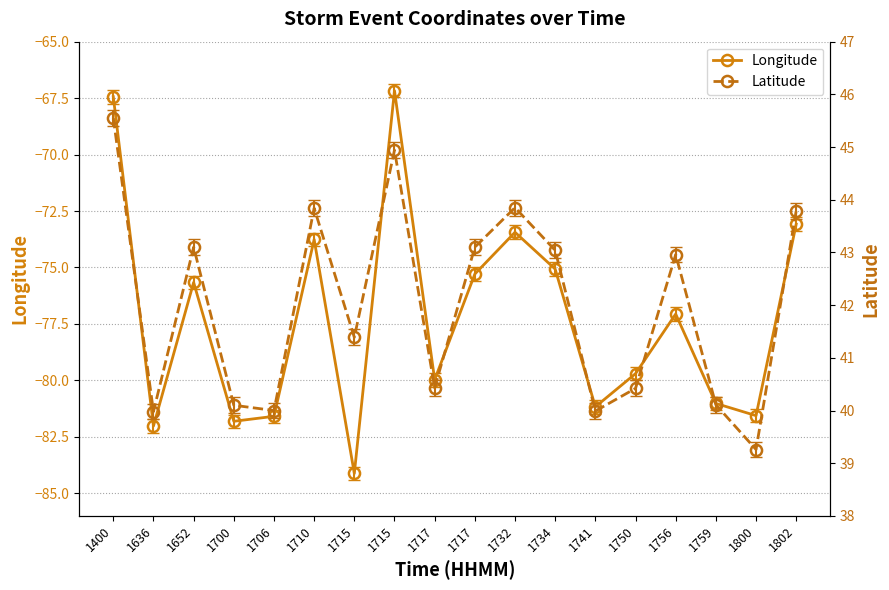

Which has a higher value, 1717 or 1710?

1710